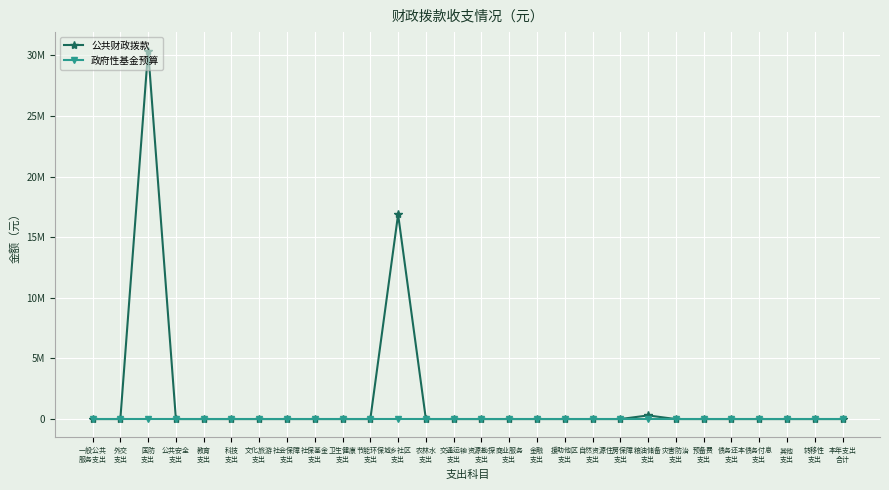

Is this an area chart (filled region under the line)?

No